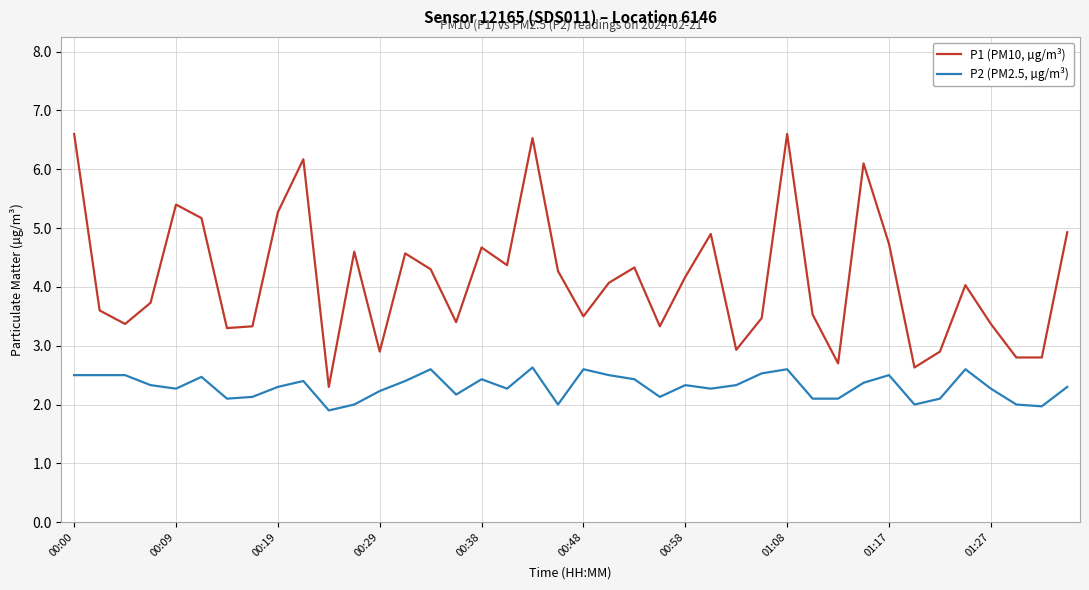

Which series has the largest range (max minus min)?

P1 (PM10, µg/m³)